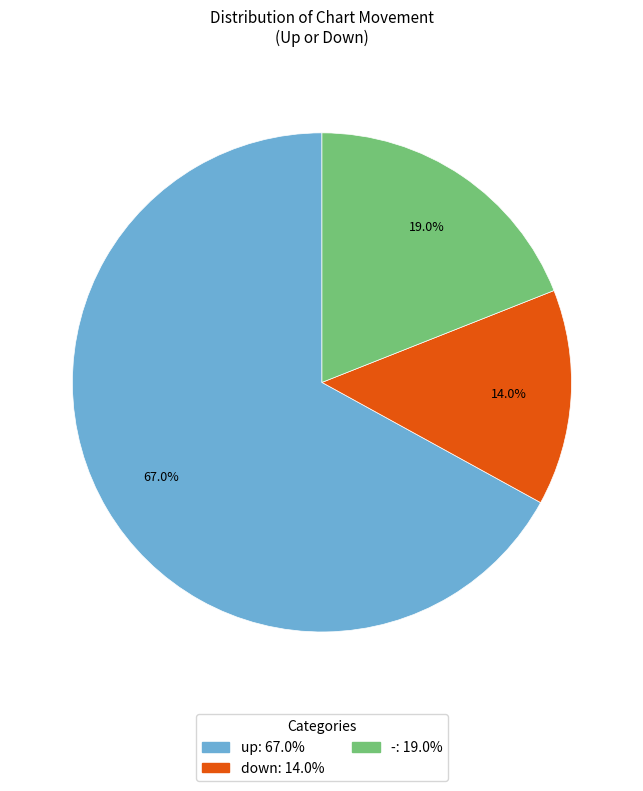

Rank the categories by value from lowest to highest.

down, -, up